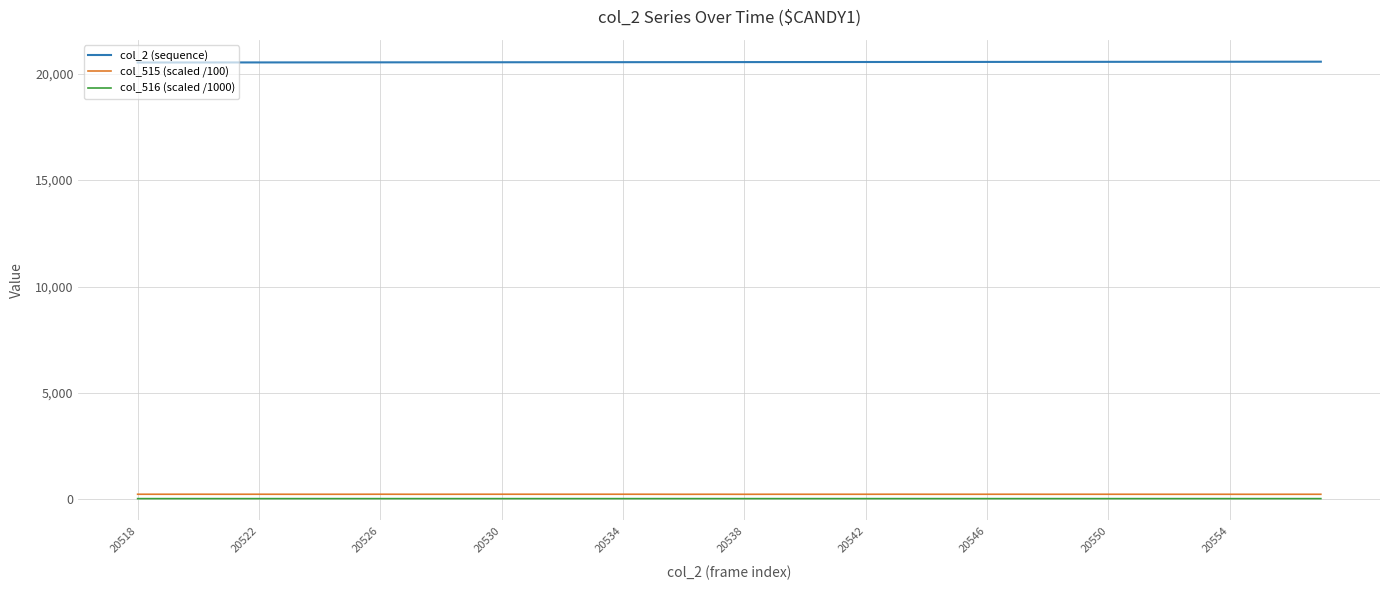

What is the minimum value for col_2 (sequence)?

20518.0